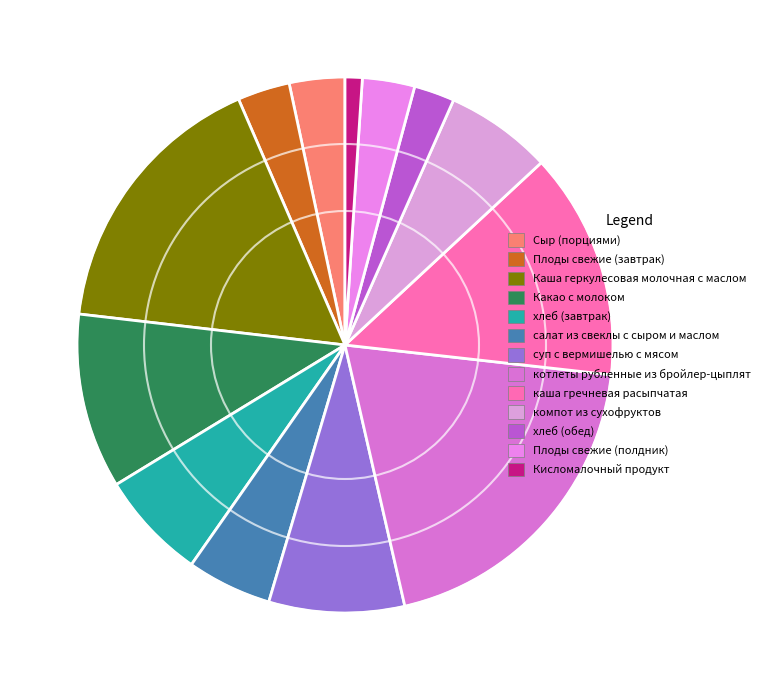

What is the change in value from хлеб (завтрак) to Плоды свежие (полдник)?

-46.1